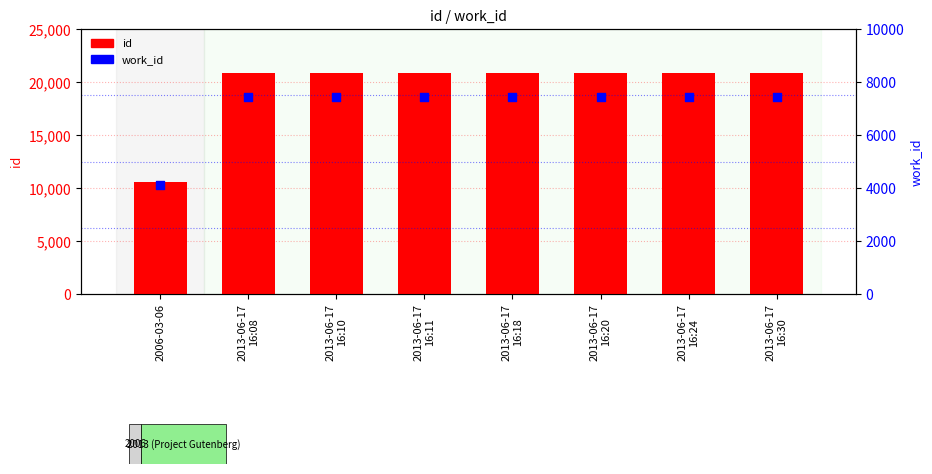

Is the value of id at 2006-03-06 greater than the value of work_id at 2013-06-17
16:30?

Yes